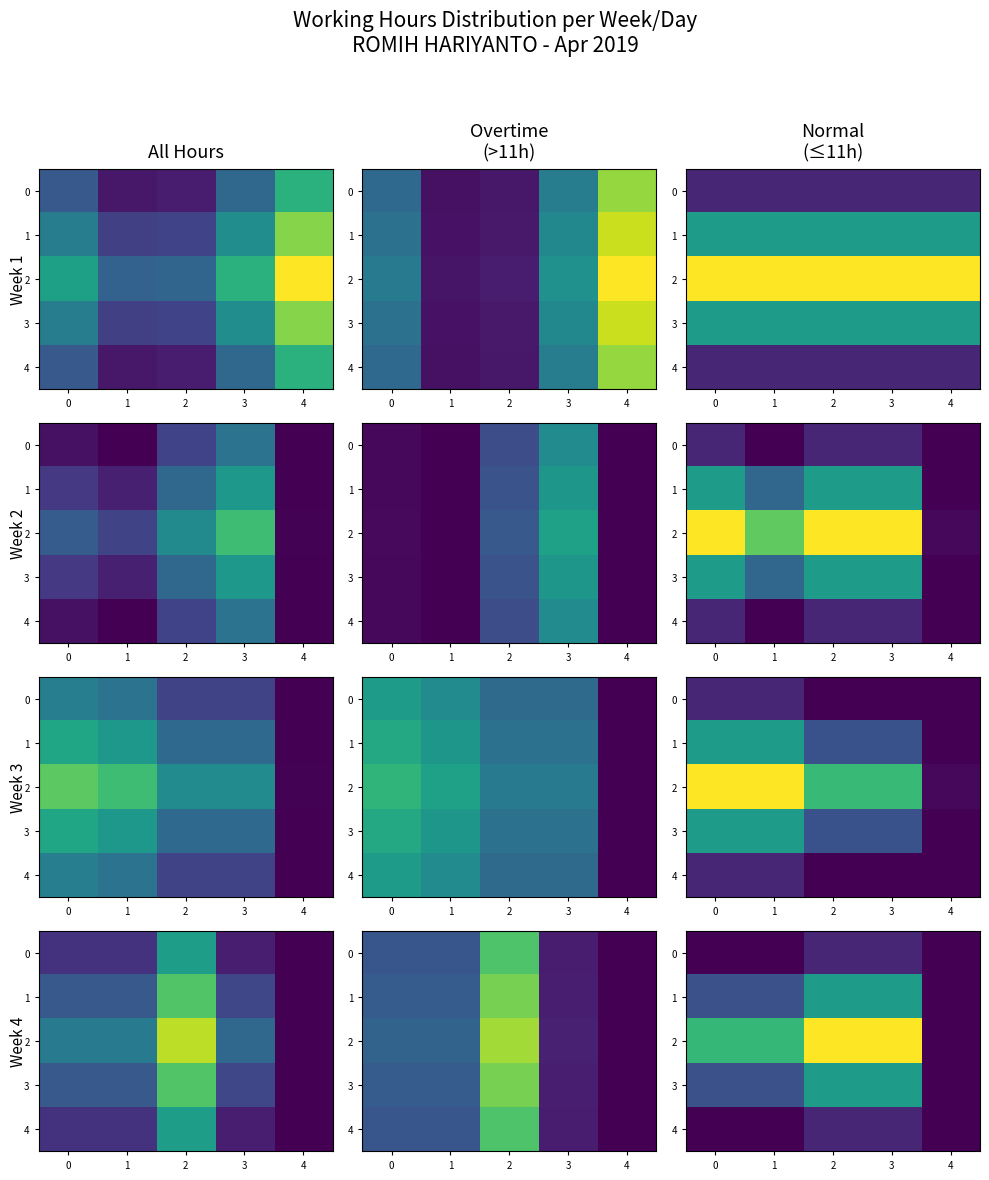

How many data points does each series have?

5